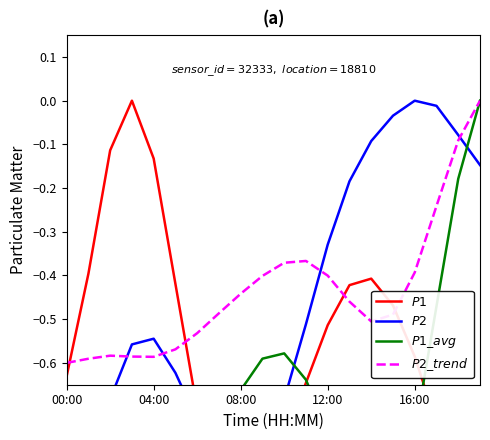

The $P2\_trend$ series shows -0.2 at 5. True or false?

False